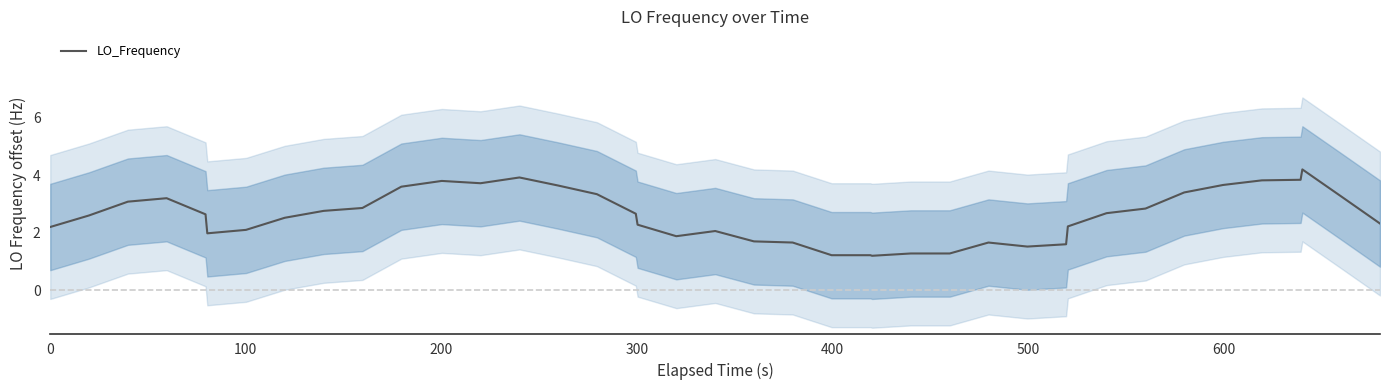

What is the maximum value for LO_Frequency?

4.2